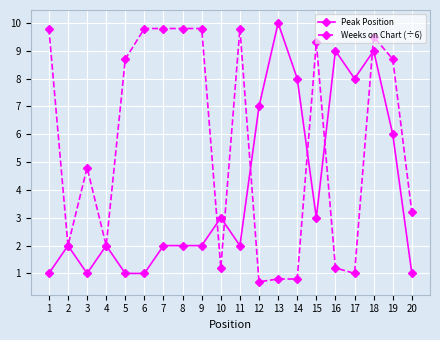

What is the value of the Peak Position point at the 5th from the left?

1.0